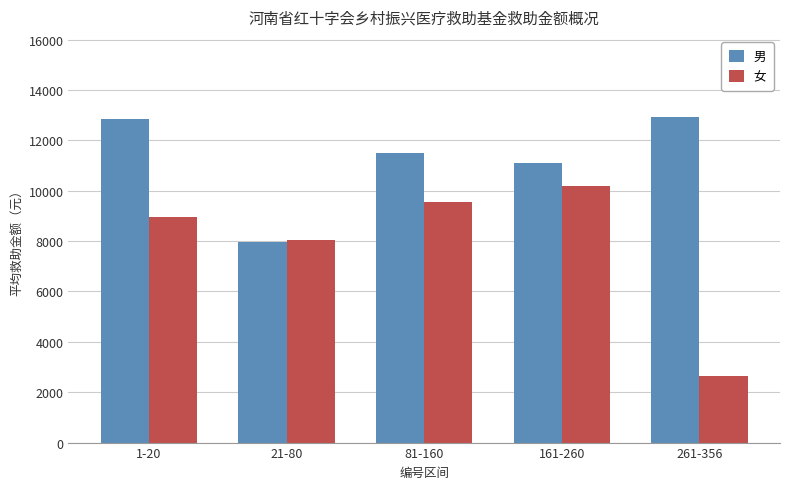

What is the difference between the maximum and minimum values in the 女 series?

7573.0